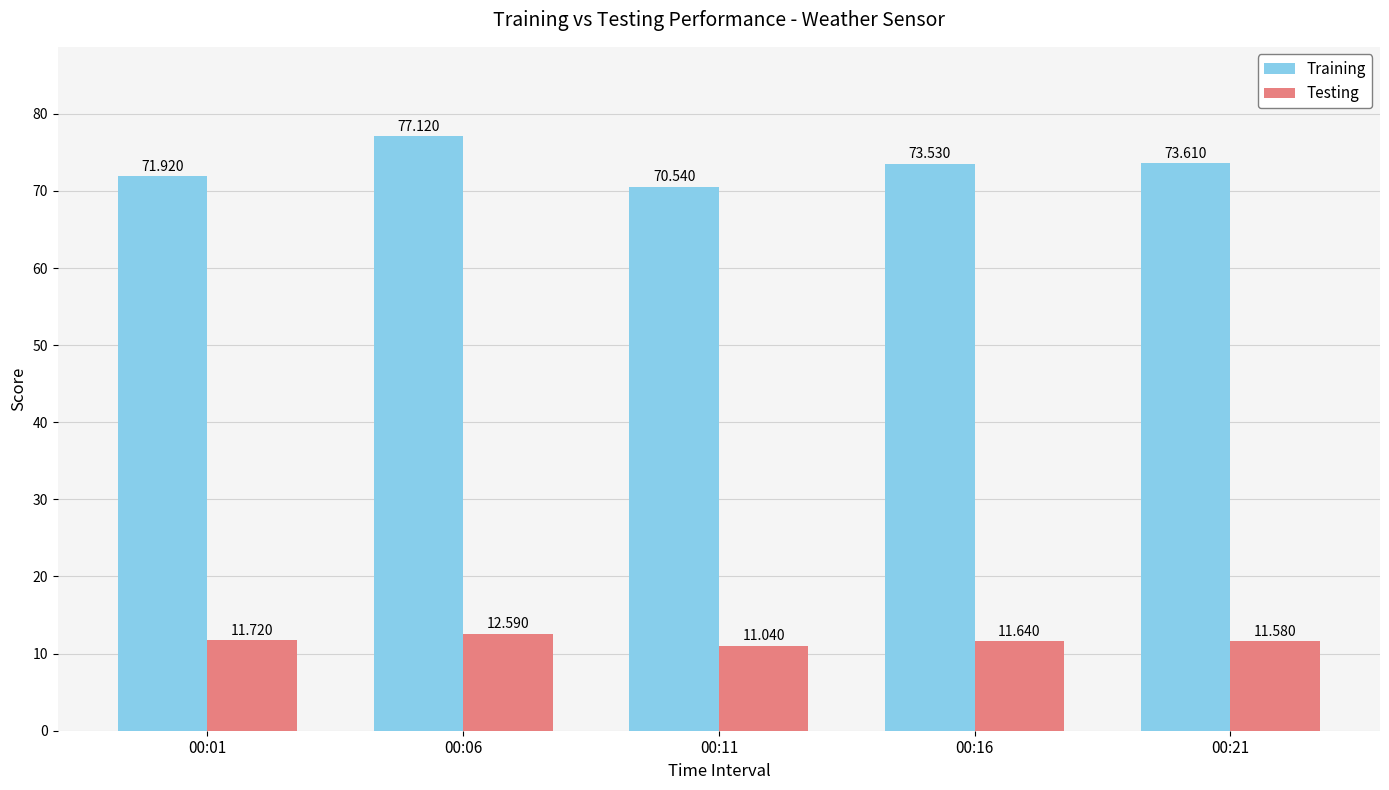

Rank the series at 00:11 from highest to lowest value.

Training, Testing